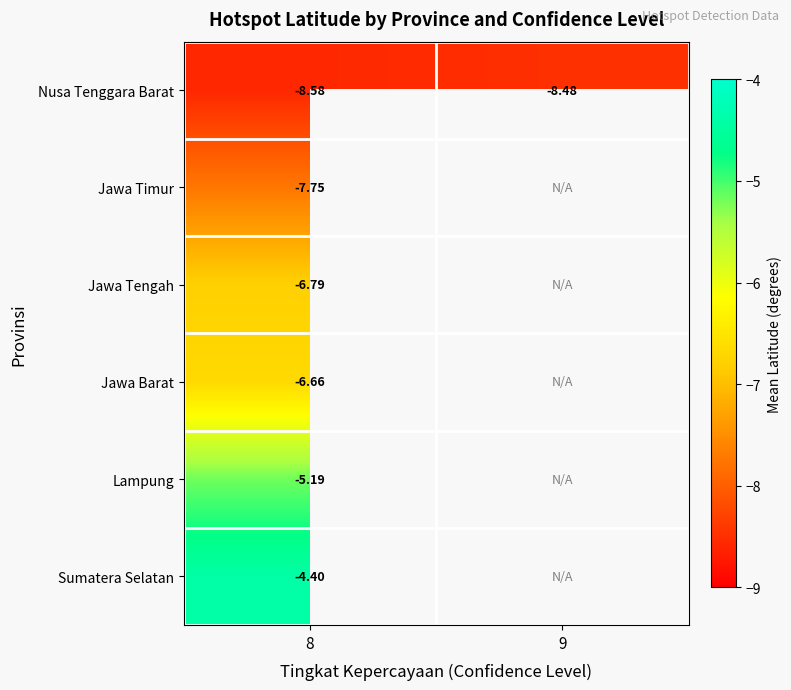

Rank the series by their maximum value, from lowest to highest.

Nusa Tenggara Barat, Jawa Timur, Jawa Tengah, Jawa Barat, Lampung, Sumatera Selatan